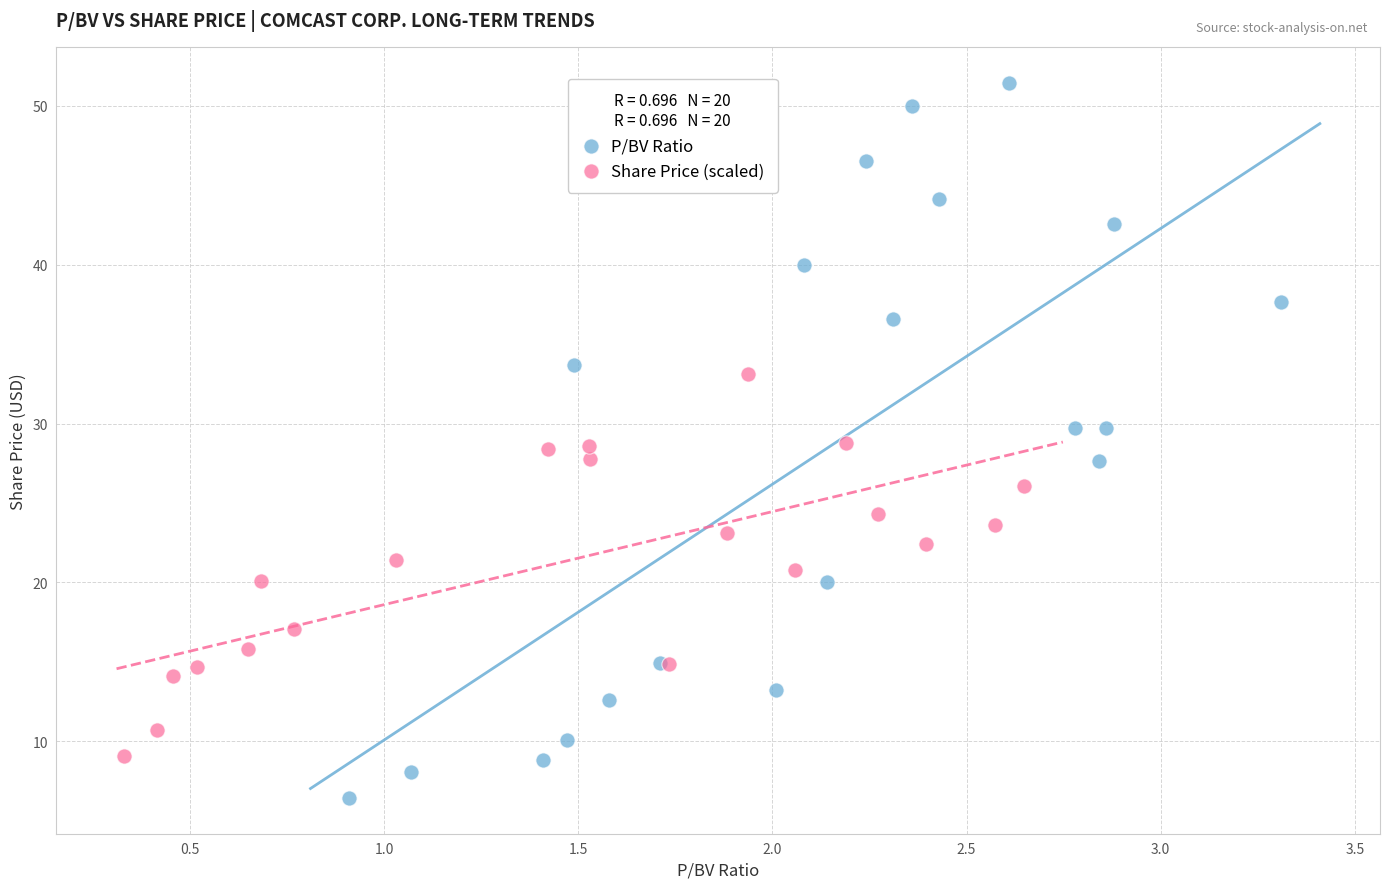

Which series contains the lowest Y value?

P/BV Ratio